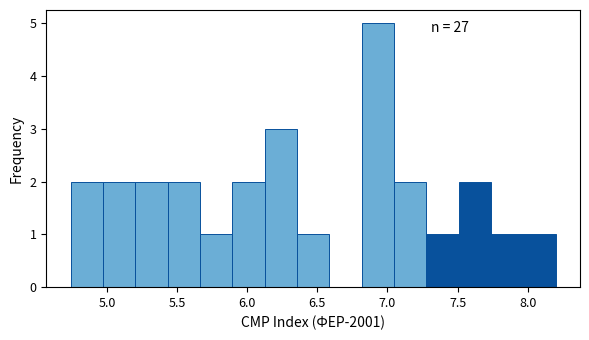

Which range on the x-axis has the tallest bar?

6.80 to 7.05